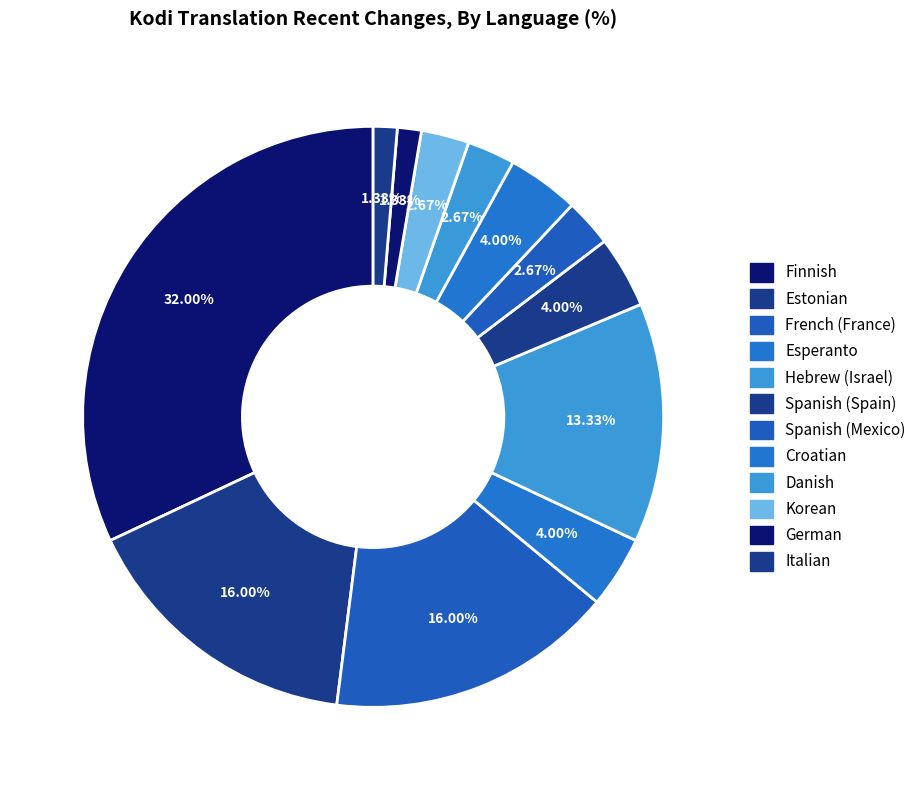

Count the number of slices in the pie.

12